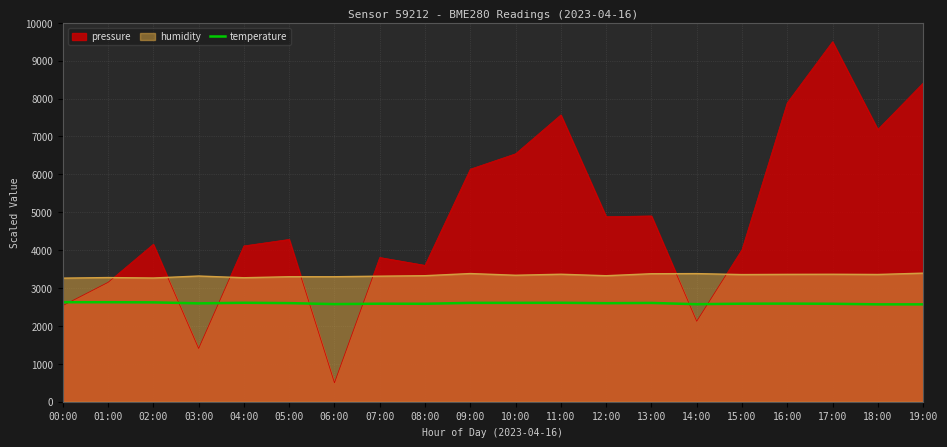

Where does the data first go above 2600?

00:00